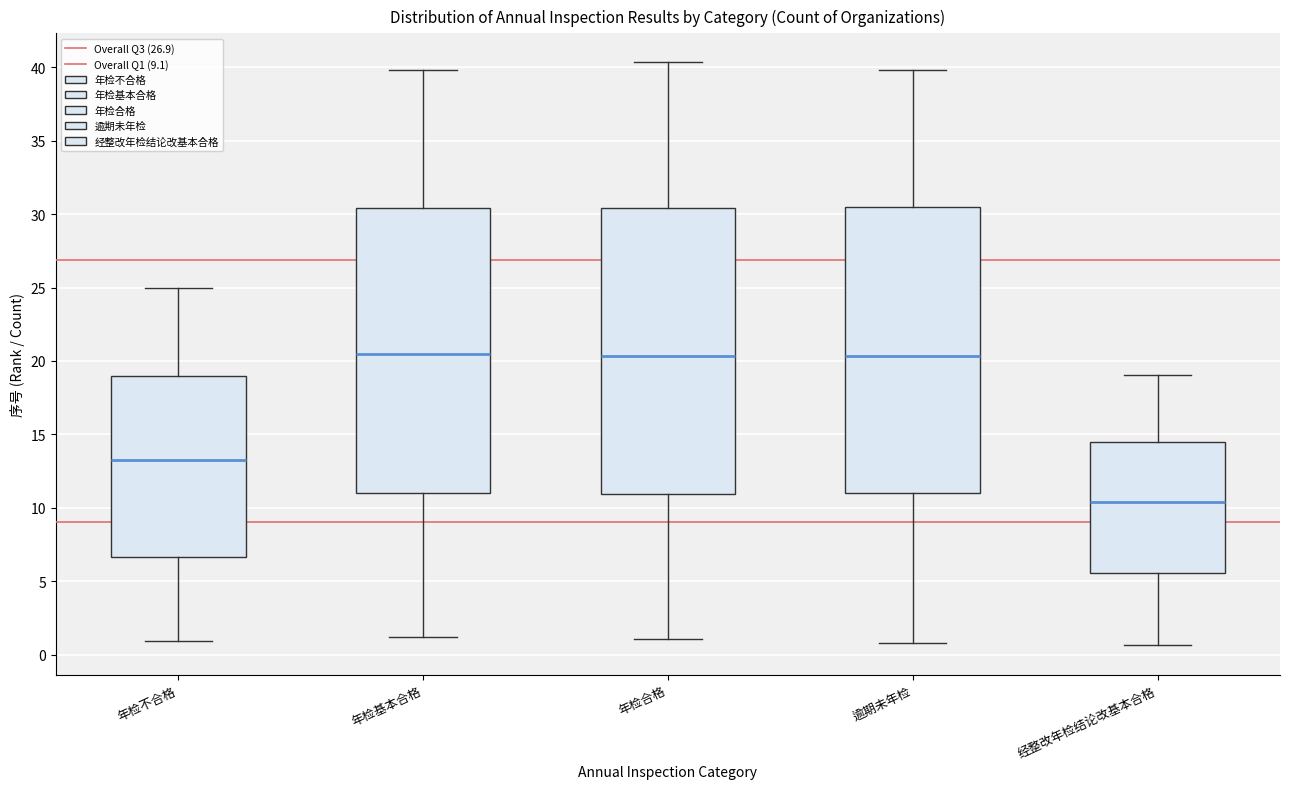

Where is the upper edge of the box for 年检不合格 on the y-axis? The values are not printed on the chart, so give them approximately, as read against the axis.

19.0